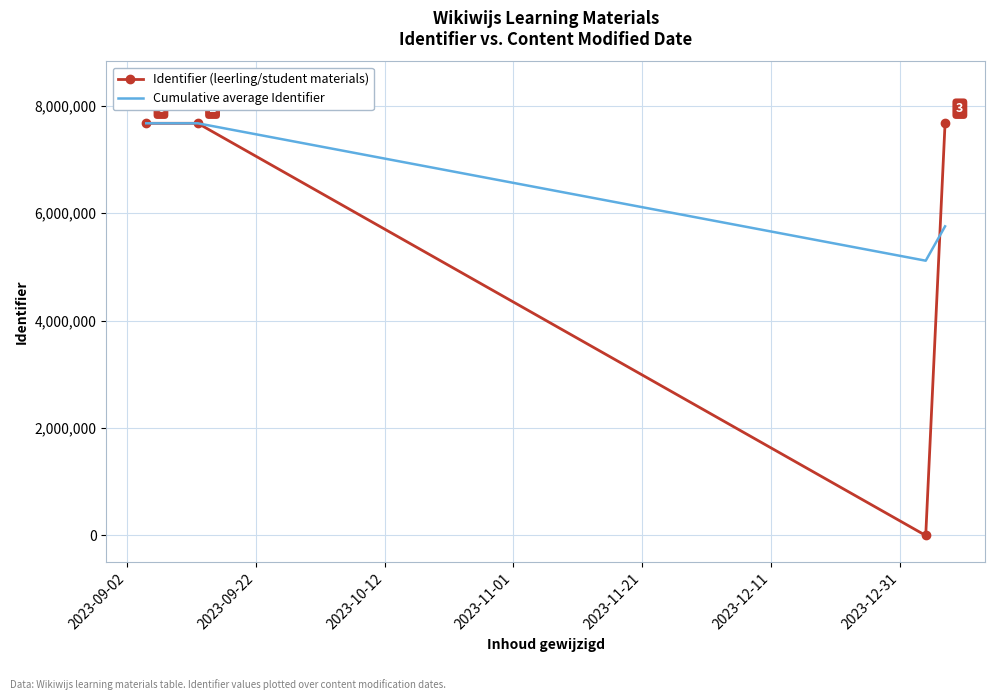

Which series has the largest total across all categories?

Cumulative average Identifier